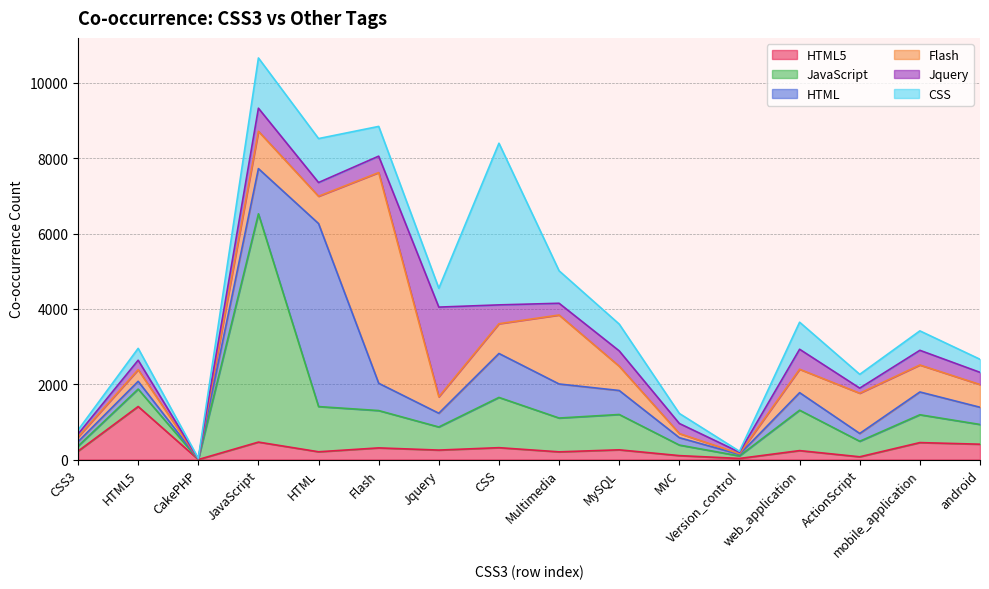

What are all the series names shown in the legend?

HTML5, JavaScript, HTML, Flash, Jquery, CSS